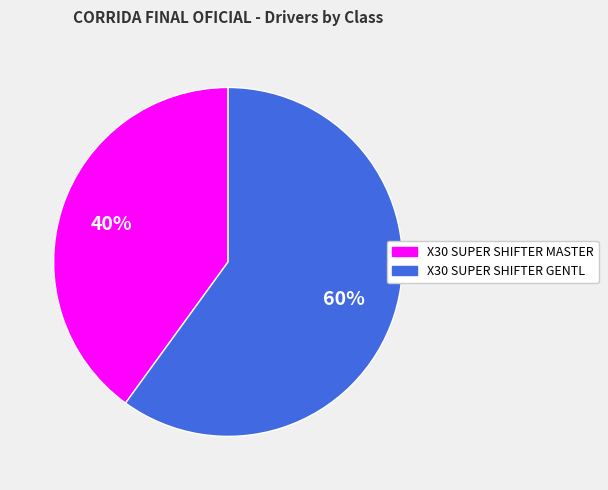

True or false: X30 SUPER SHIFTER GENTL accounts for 60% of the total.

True